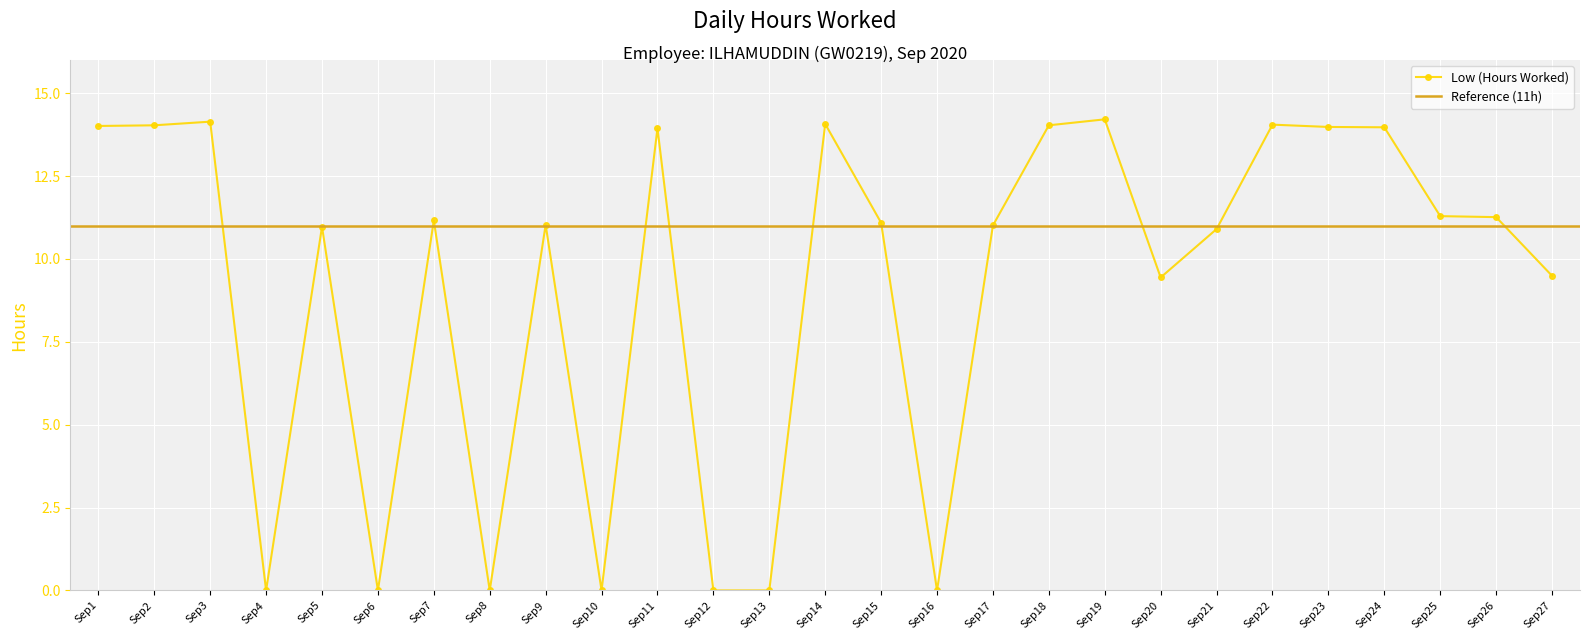

How many points are lower than both their immediate neighbors (excluding endpoints)?

6